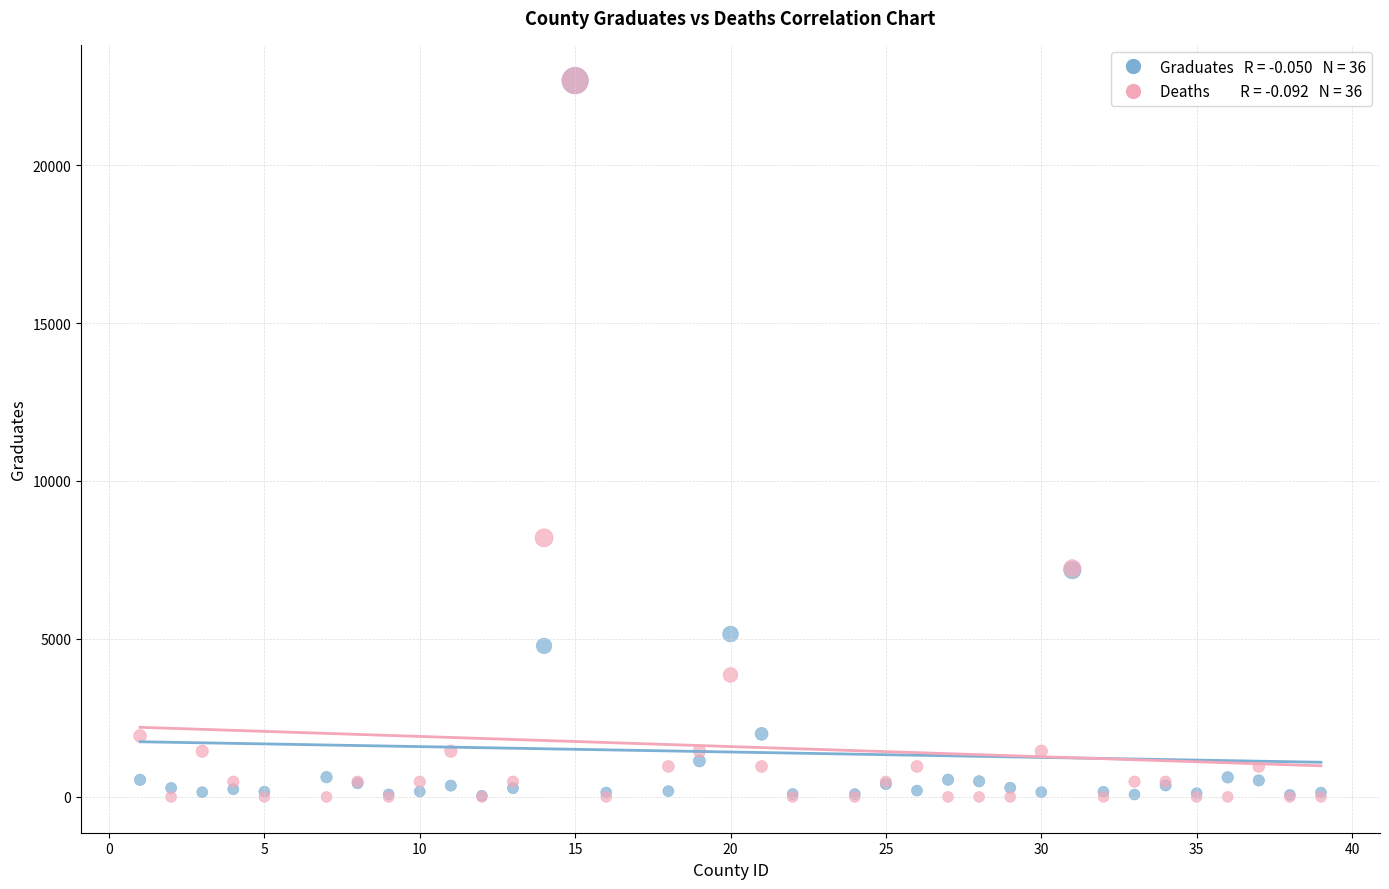

Across all series, what Y value is closest to 11336?

8200.5